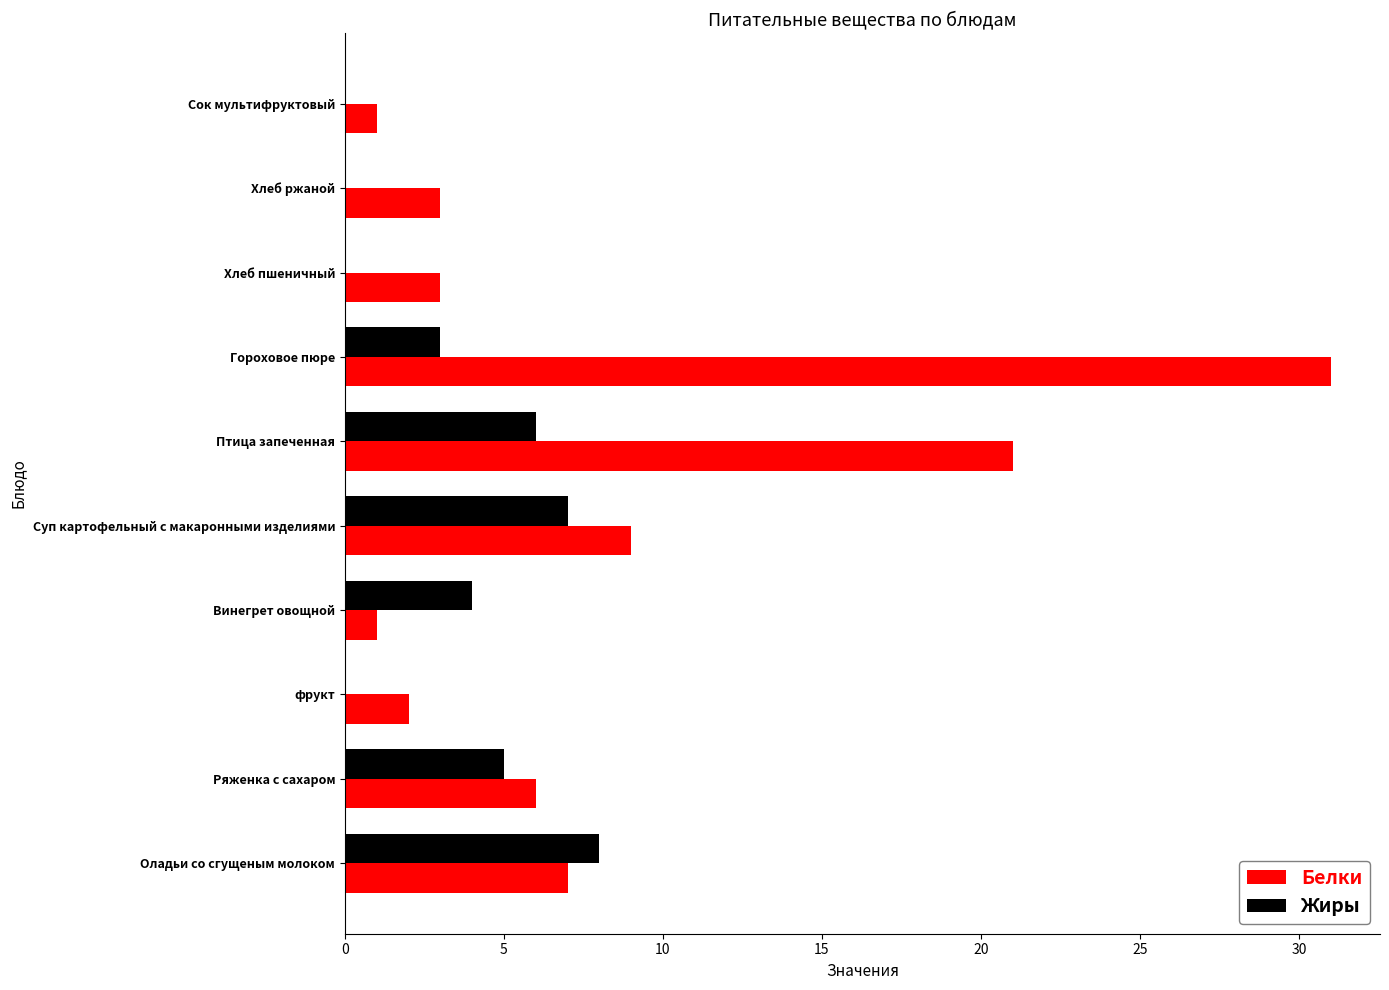

What is the average value of the Белки series?

8